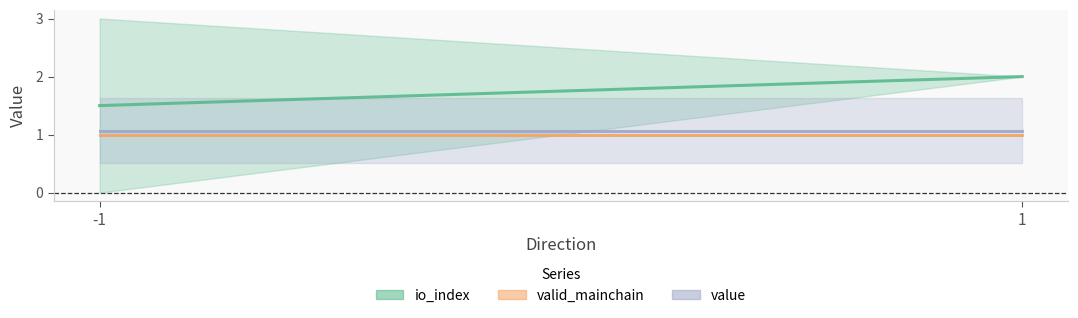

Does the chart have visible grid lines?

No